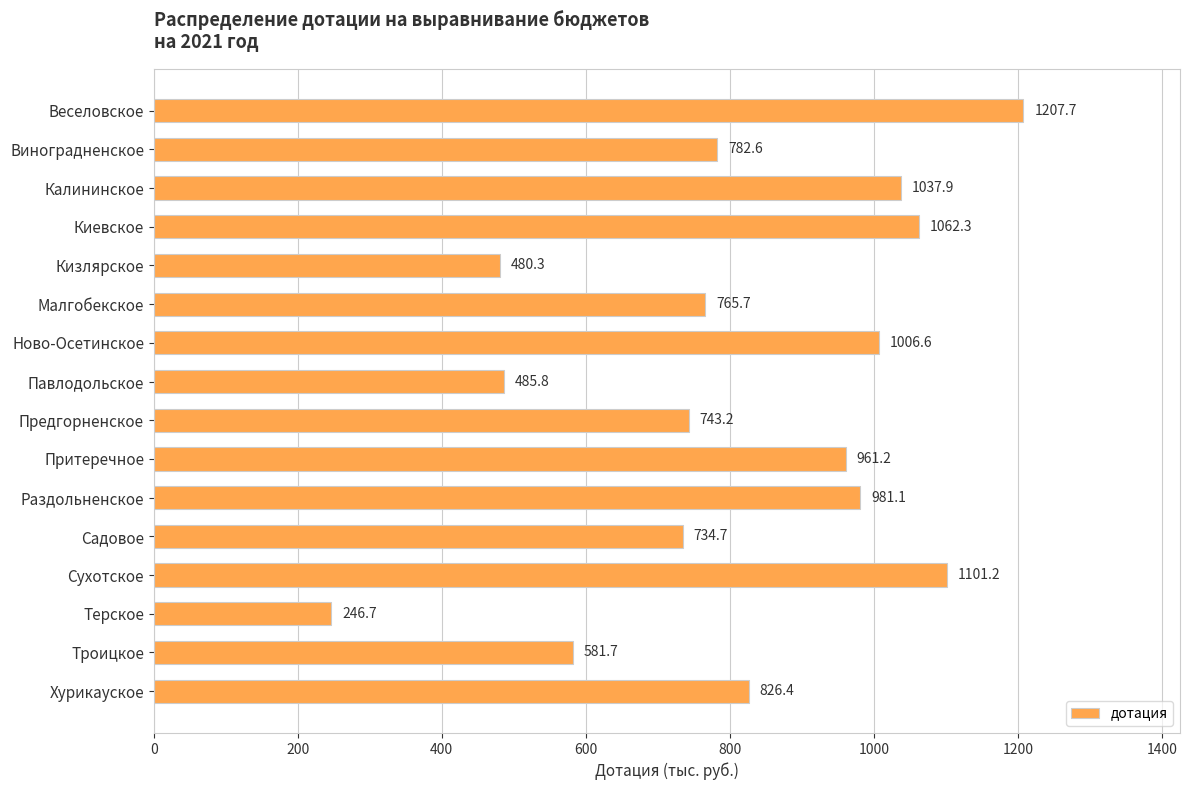

Rank the categories by value from lowest to highest.

Терское, Кизлярское, Павлодольское, Троицкое, Садовое, Предгорненское, Малгобекское, Виноградненское, Хурикауское, Притеречное, Раздольненское, Ново-Осетинское, Калининское, Киевское, Сухотское, Веселовское